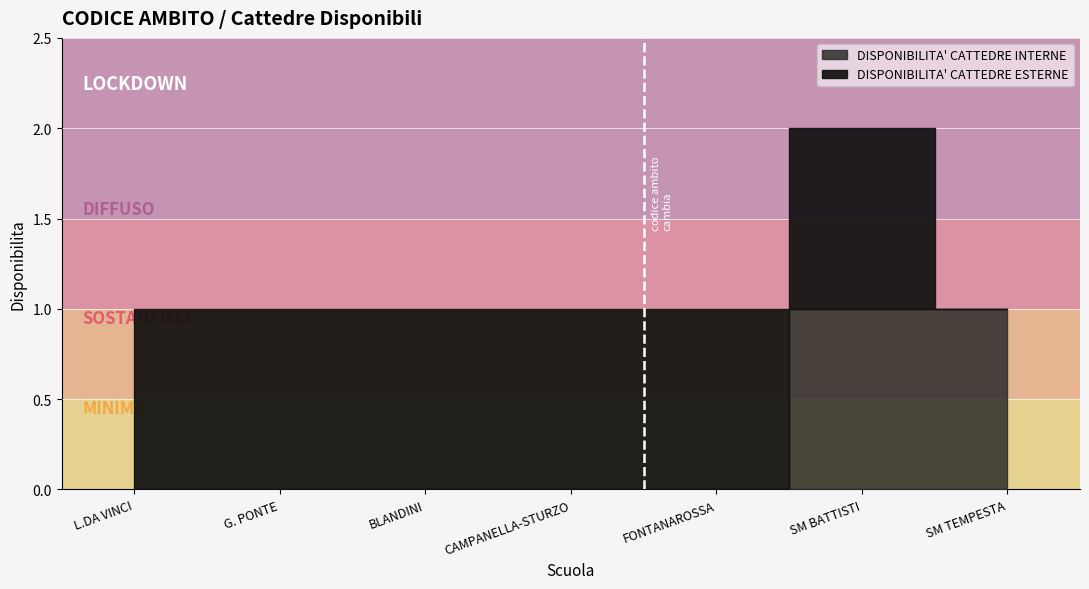

What is the total value across all series at L.DA VINCI?

1